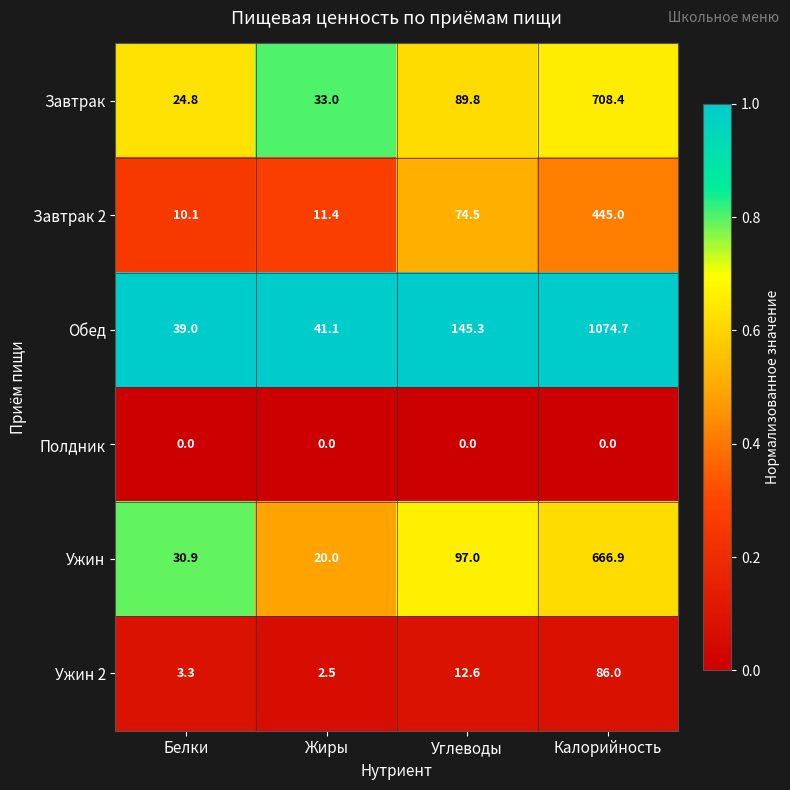

At which label does Обед first exceed 145?

Углеводы